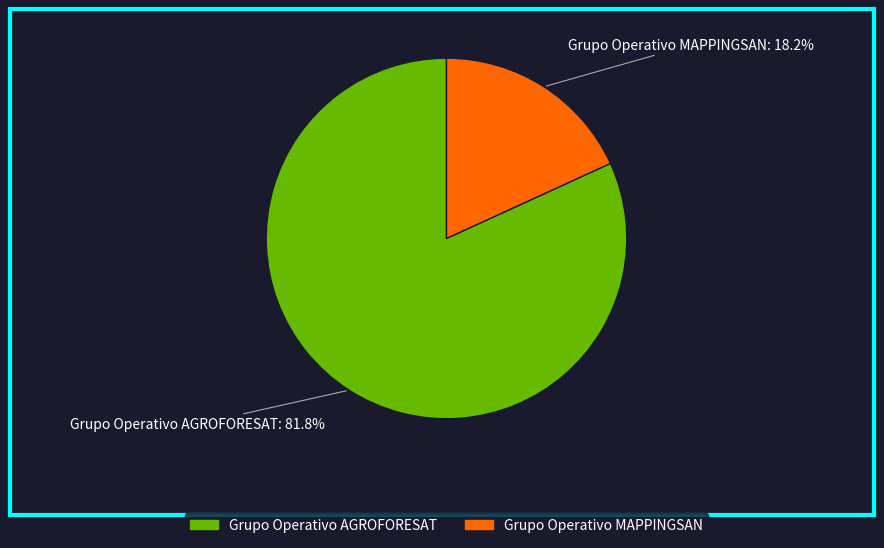

What is the total percentage of Grupo Operativo AGROFORESAT and Grupo Operativo MAPPINGSAN?

100.0%